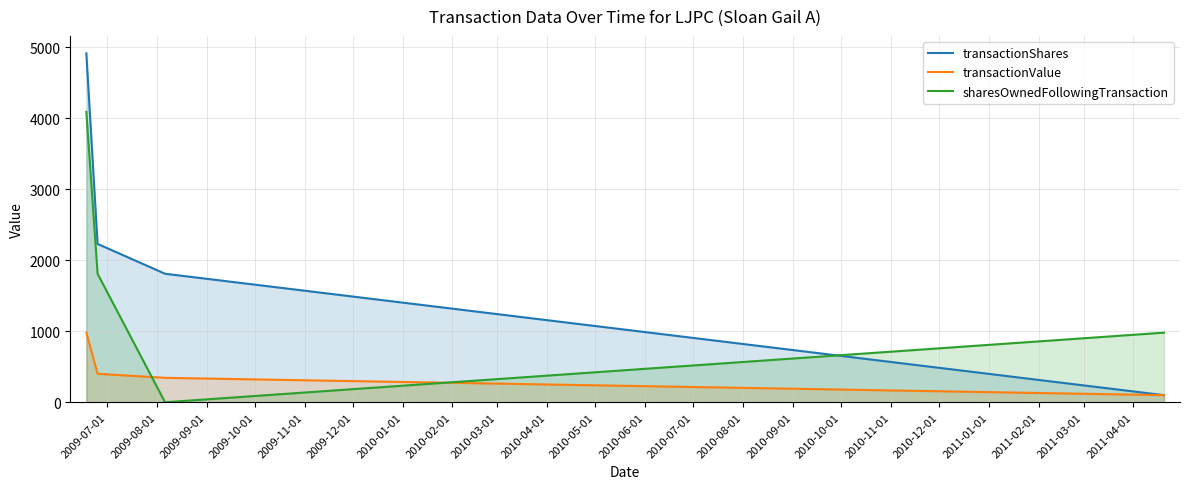

What is the maximum value shown in the chart?

4914